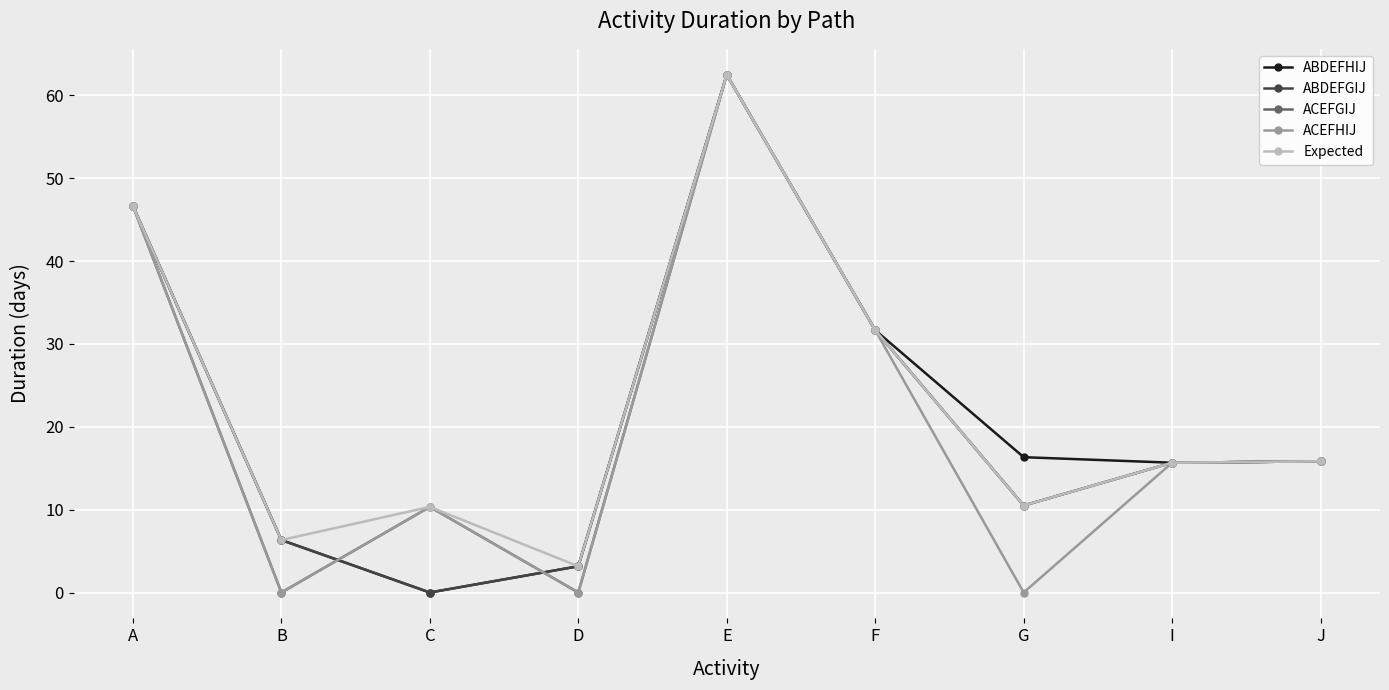

How many positive values does the ABDEFHIJ series have?

8